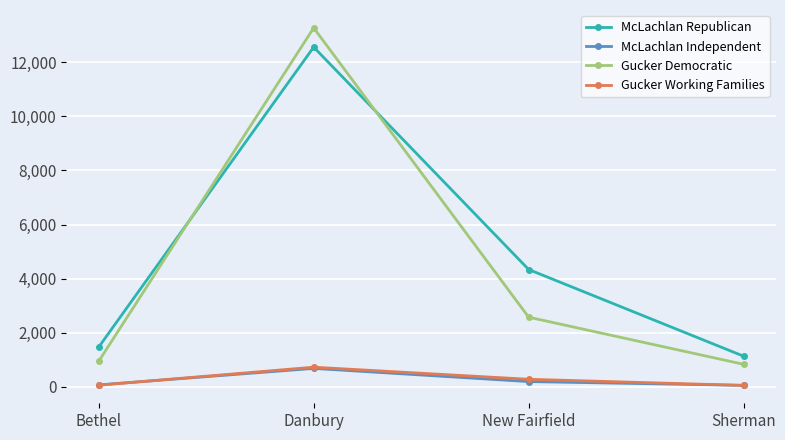

True or false: McLachlan Independent has more than 1 points higher than both neighbors.

False